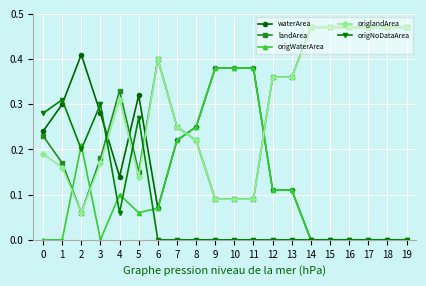

At 4, list the series in order from largest to smallest.

landArea, origlandArea, waterArea, origWaterArea, origNoDataArea